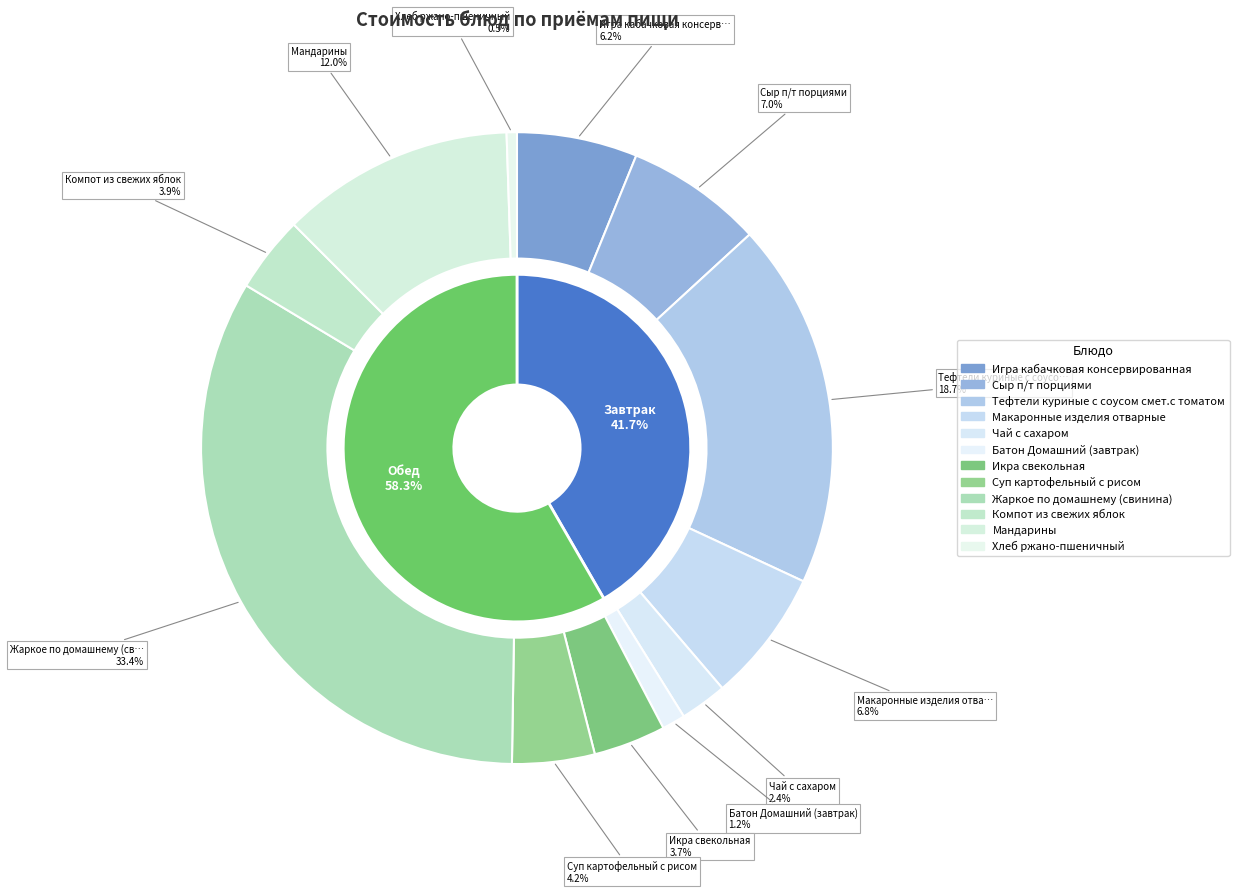

To the nearest percent, what is the difference between the Чай с сахаром and Компот из свежих яблок slice percentages?

1%